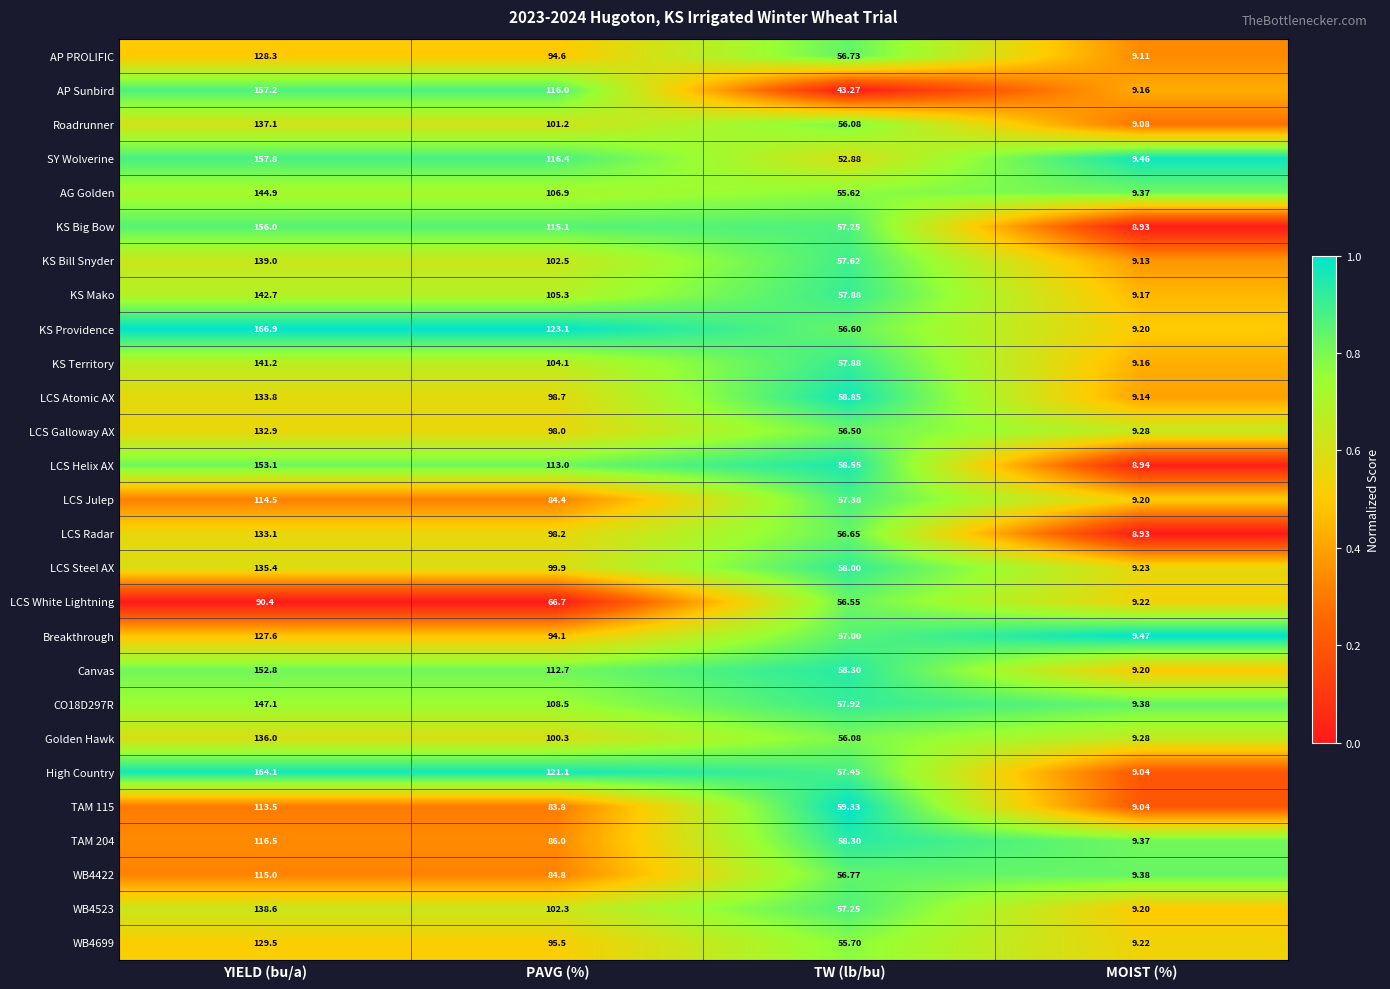

Where does the Canvas series first go above 112?

YIELD (bu/a)